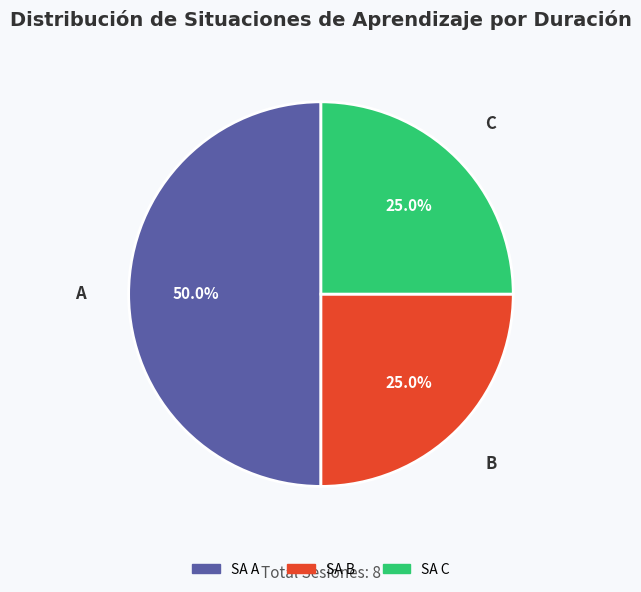

To the nearest percent, what portion does A represent?

50%